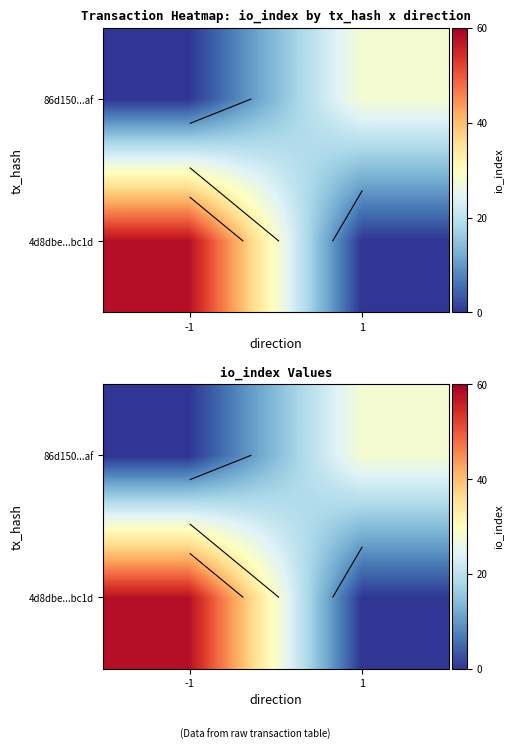

Which series changed the most between -1 and 1?

4d8dbe...bc1d